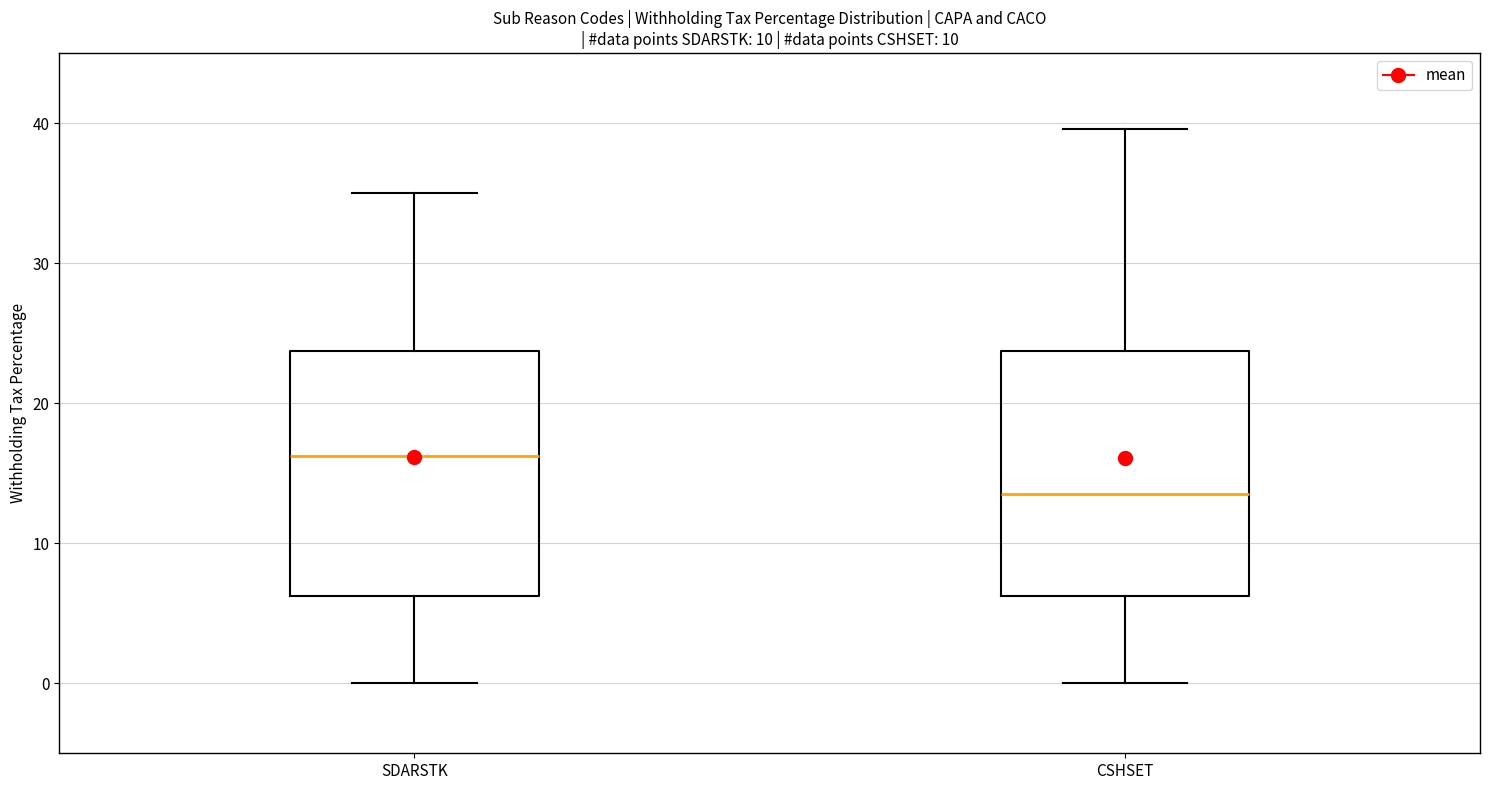

Where does the upper whisker of the box for SDARSTK end on the y-axis? The values are not printed on the chart, so give them approximately, as read against the axis.

35